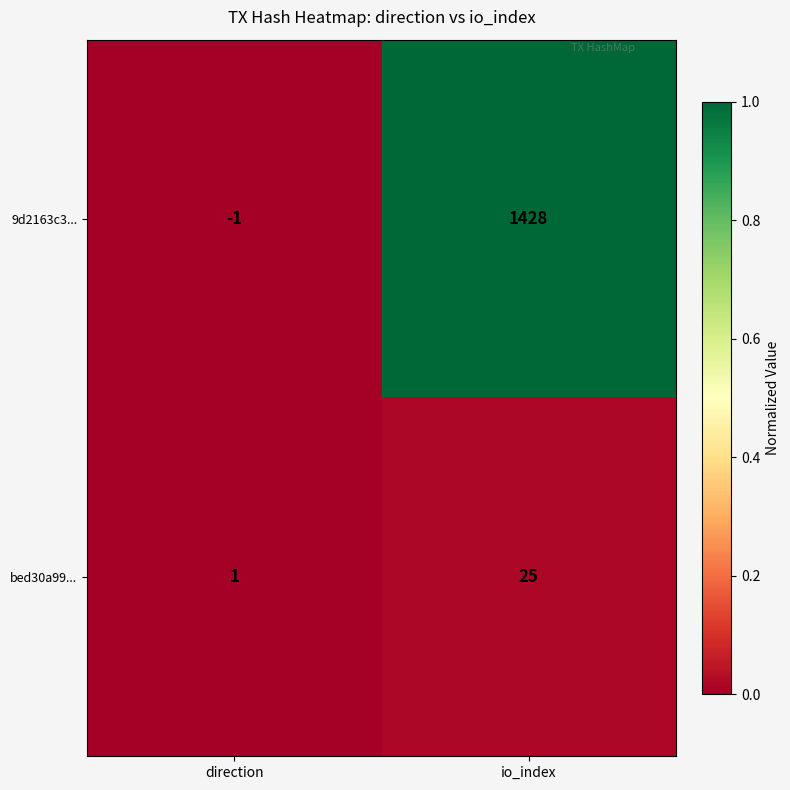

At which category is the sum across all series the highest?

io_index